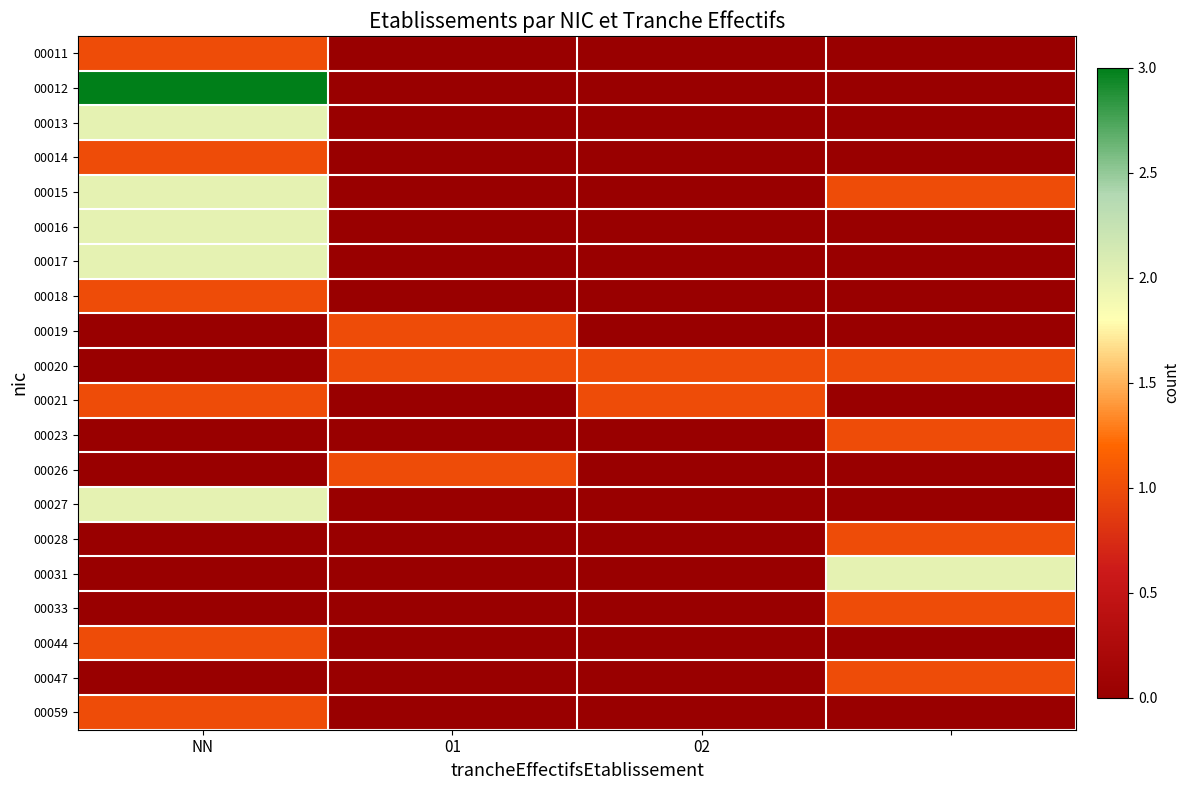

Which series has the largest range (max minus min)?

00012